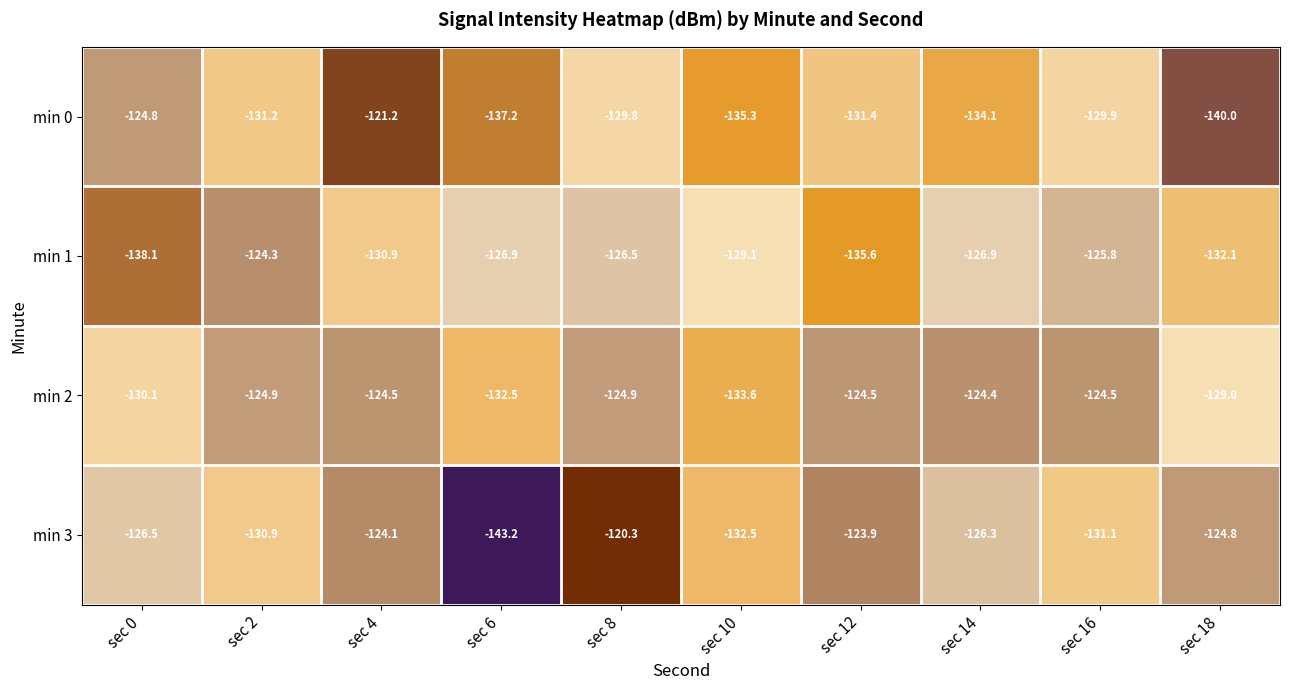

What is the difference between the highest and lowest values at sec 16?

6.6